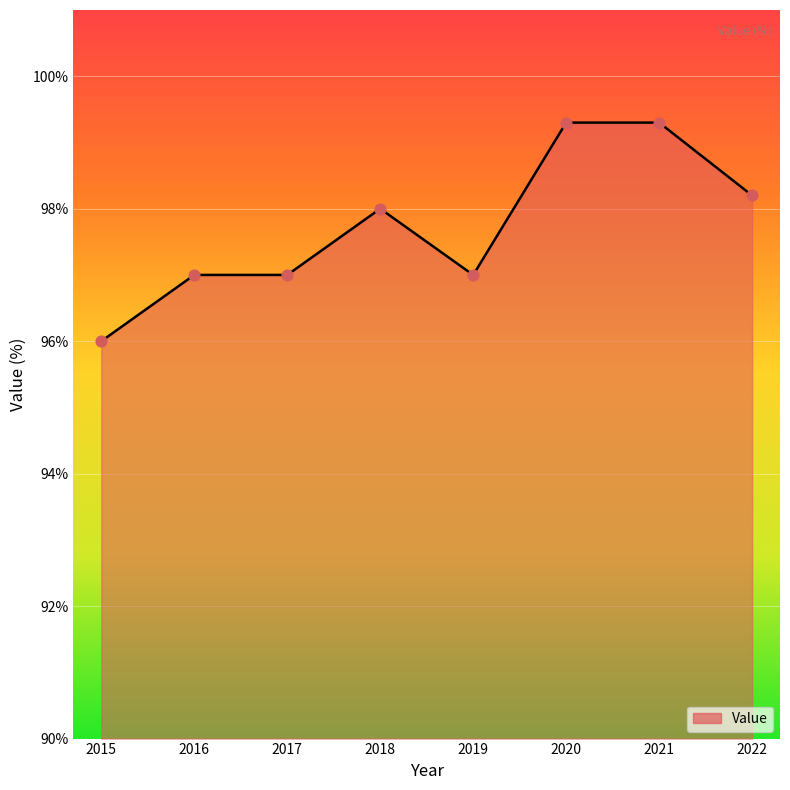

What is the ratio of the value at 2017 to the value at 2022?

1.0